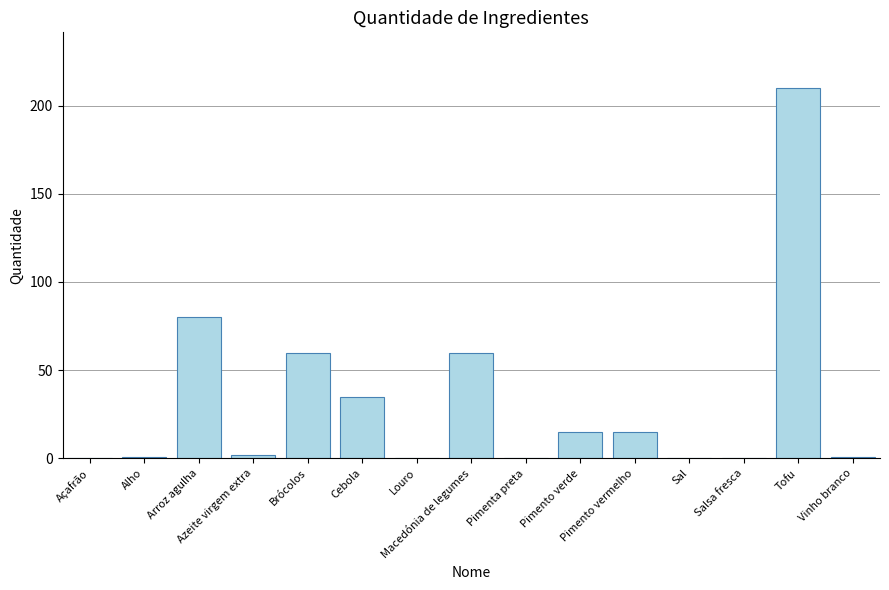

What is the sum of all values?

479.7